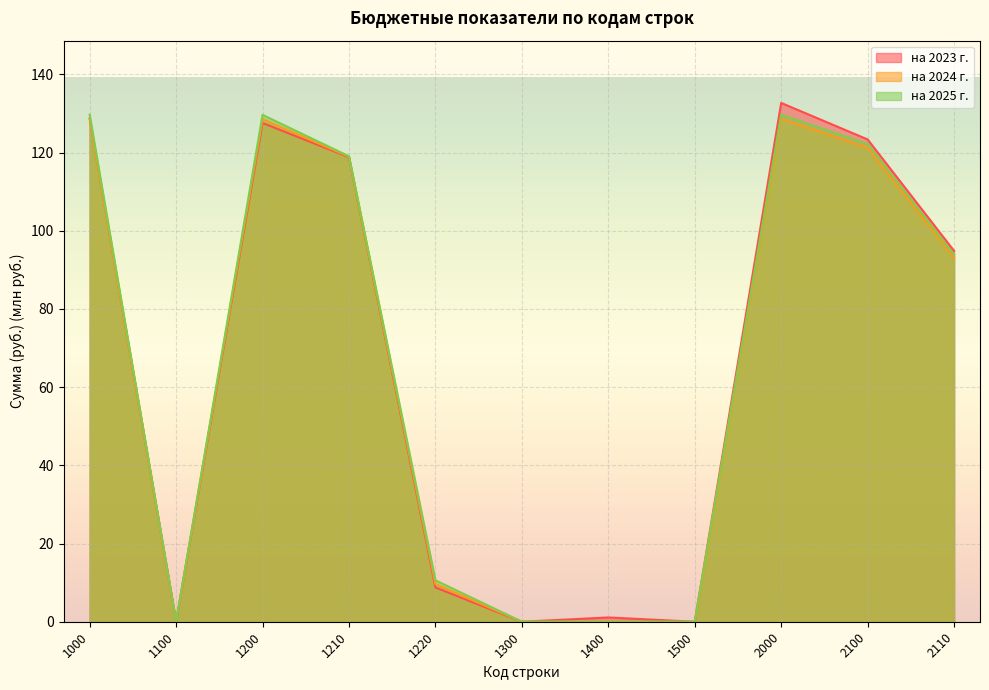

What is the sum of all на 2023 г. values?

735.8